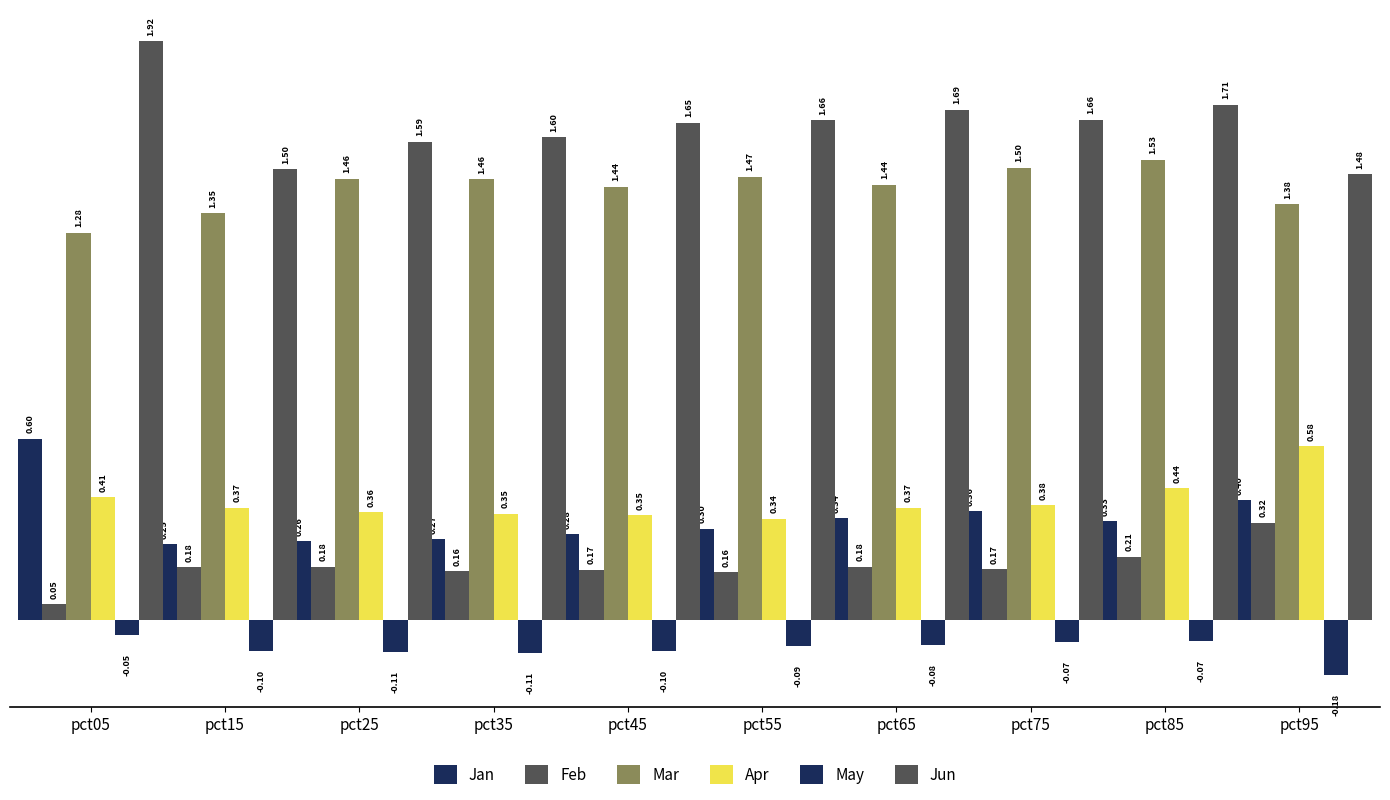

How many data points does each series have?

10